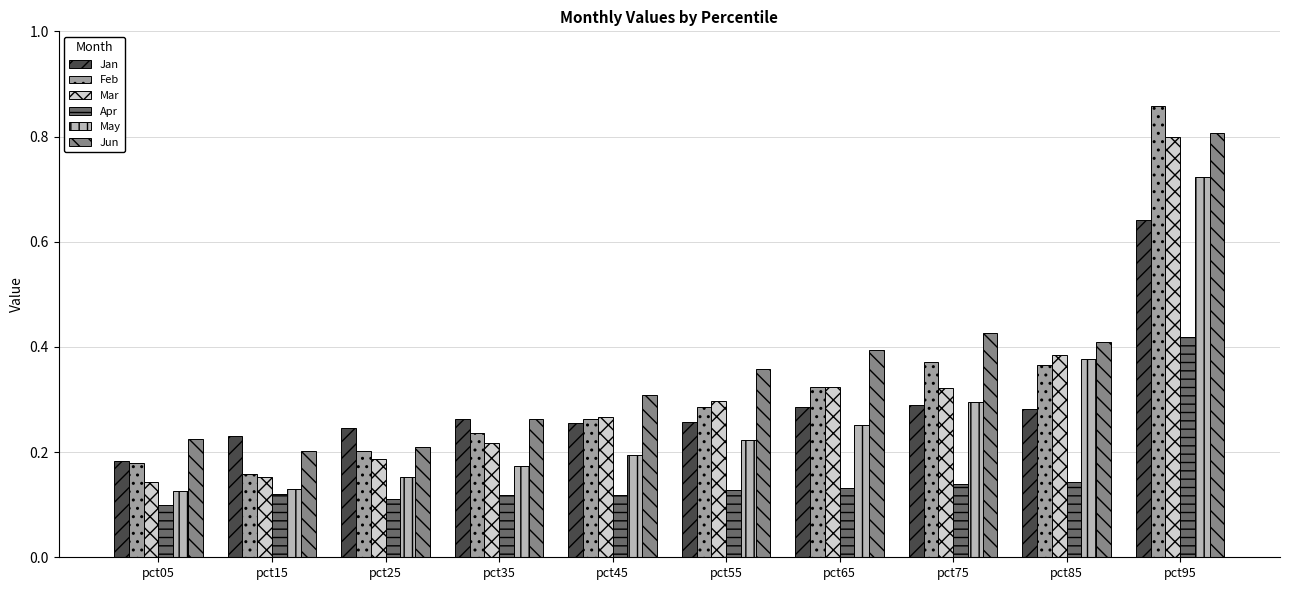

The value of Mar at pct65 is 0.2. True or false?

False